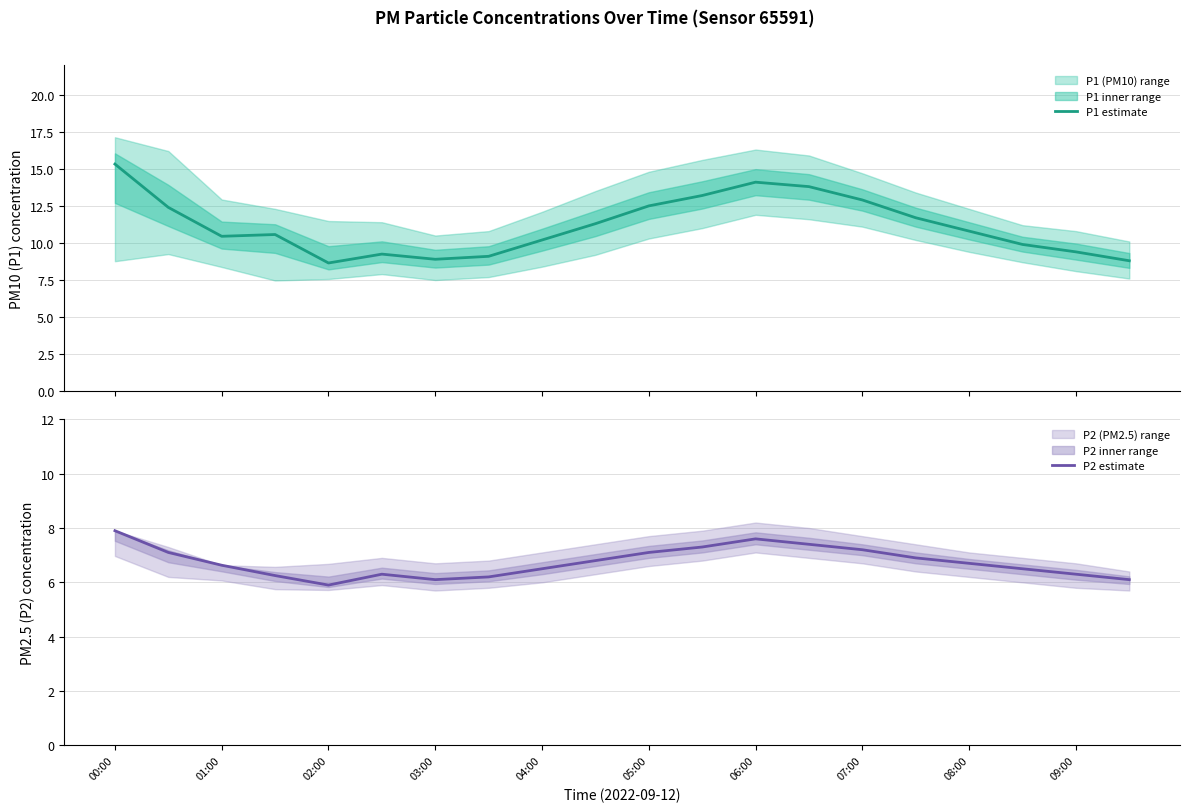

Rank the series by their average value, from lowest to highest.

P2 estimate, P1 estimate